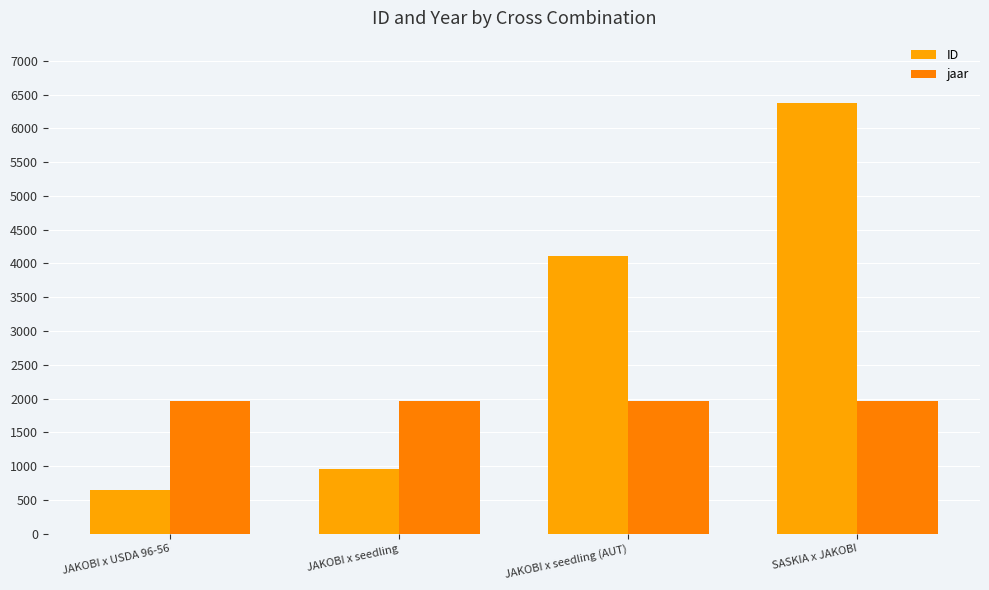

Which series has the widest spread of values?

ID